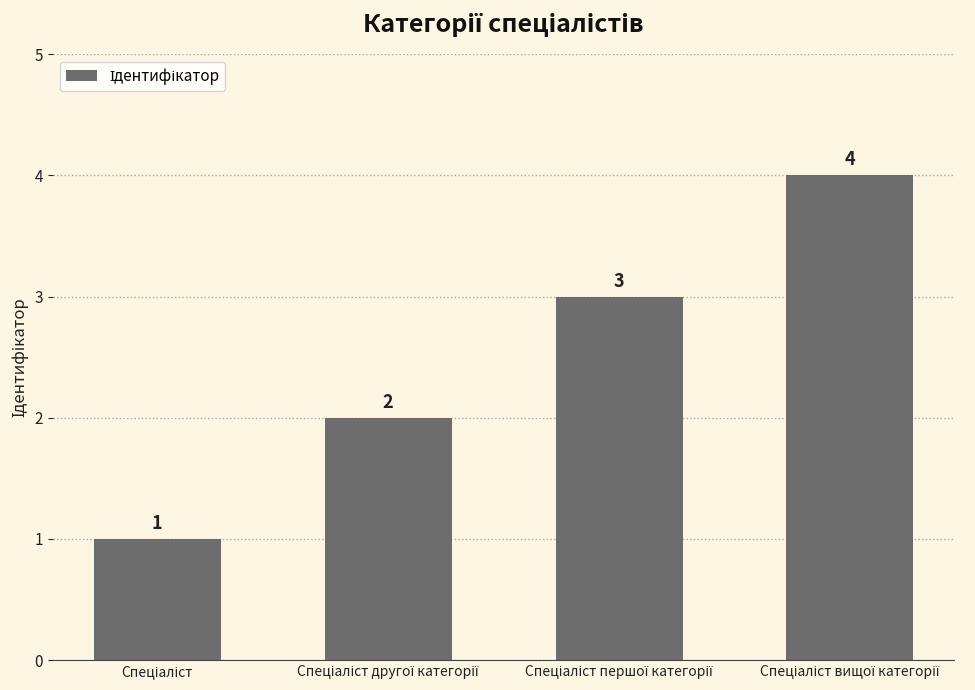

Are the bars horizontal?

No